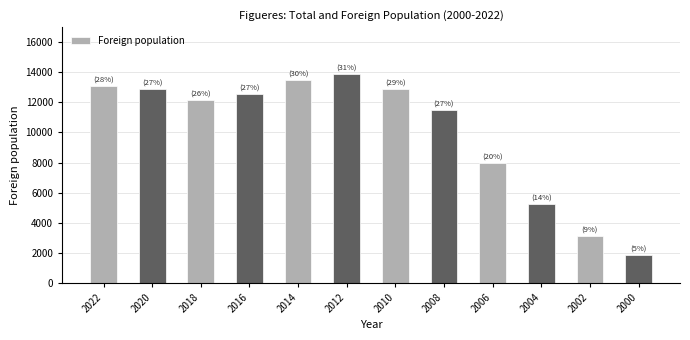

What is the smallest value displayed?

1850